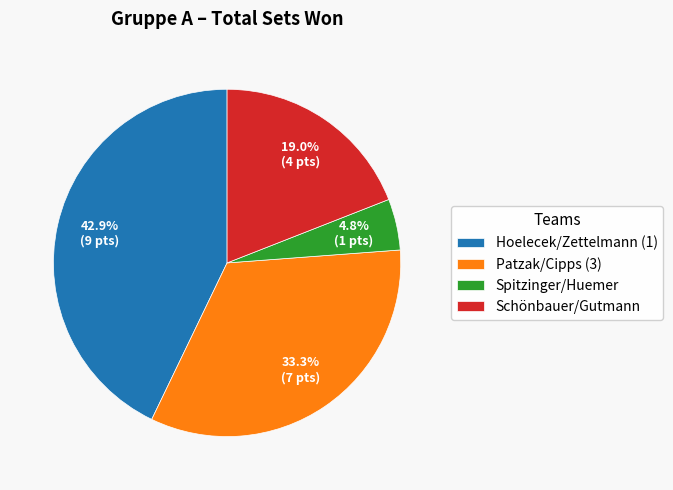

Which slice is the smallest?

Spitzinger/Huemer